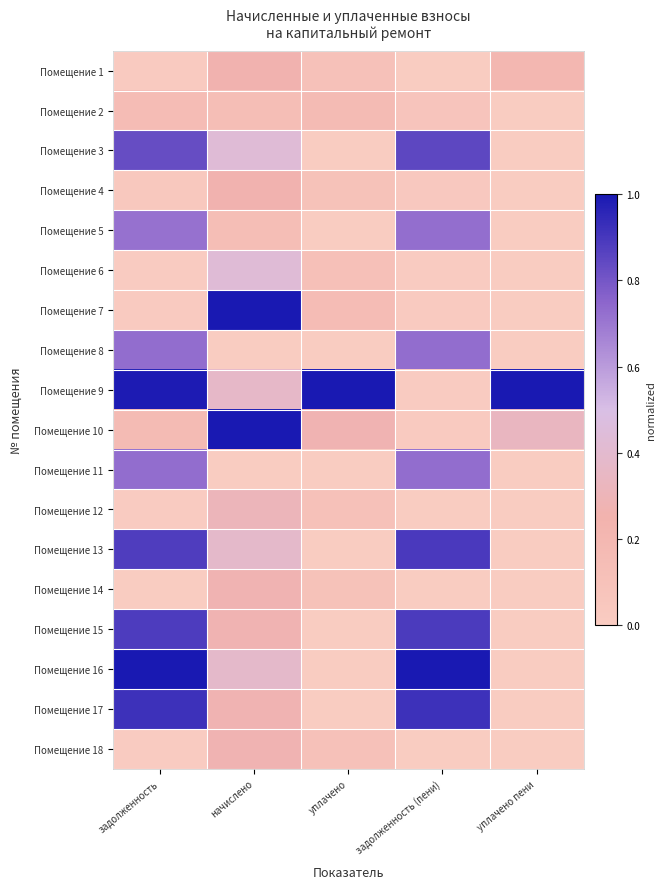

Reading left to right, list all the values displayed in this chart.

Помещение 1: задолженность=0.0	начислено=0.3	уплачено=0.1	задолженность (пени)=0.0	уплачено пени=0.2
Помещение 2: задолженность=0.2	начислено=0.1	уплачено=0.2	задолженность (пени)=0.1	уплачено пени=0.0
Помещение 3: задолженность=0.8	начислено=0.4	уплачено=0.0	задолженность (пени)=0.9	уплачено пени=0.0
Помещение 4: задолженность=0.0	начислено=0.3	уплачено=0.1	задолженность (пени)=0.0	уплачено пени=0.0
Помещение 5: задолженность=0.7	начислено=0.1	уплачено=0.0	задолженность (пени)=0.7	уплачено пени=0.0
Помещение 6: задолженность=0.0	начислено=0.4	уплачено=0.1	задолженность (пени)=0.0	уплачено пени=0.0
Помещение 7: задолженность=0.0	начислено=1.0	уплачено=0.2	задолженность (пени)=0.0	уплачено пени=0.0
Помещение 8: задолженность=0.7	начислено=0.0	уплачено=0.0	задолженность (пени)=0.7	уплачено пени=0.0
Помещение 9: задолженность=1.0	начислено=0.4	уплачено=1.0	задолженность (пени)=0.0	уплачено пени=1.0
Помещение 10: задолженность=0.2	начислено=1.0	уплачено=0.3	задолженность (пени)=0.0	уплачено пени=0.3
Помещение 11: задолженность=0.7	начислено=0.0	уплачено=0.0	задолженность (пени)=0.7	уплачено пени=0.0
Помещение 12: задолженность=0.0	начислено=0.3	уплачено=0.1	задолженность (пени)=0.0	уплачено пени=0.0
Помещение 13: задолженность=0.9	начислено=0.4	уплачено=0.0	задолженность (пени)=0.9	уплачено пени=0.0
Помещение 14: задолженность=0.0	начислено=0.3	уплачено=0.1	задолженность (пени)=0.0	уплачено пени=0.0
Помещение 15: задолженность=0.9	начислено=0.3	уплачено=0.0	задолженность (пени)=0.9	уплачено пени=0.0
Помещение 16: задолженность=1.0	начислено=0.4	уплачено=0.0	задолженность (пени)=1.0	уплачено пени=0.0
Помещение 17: задолженность=0.9	начислено=0.3	уплачено=0.0	задолженность (пени)=0.9	уплачено пени=0.0
Помещение 18: задолженность=0.0	начислено=0.3	уплачено=0.1	задолженность (пени)=0.0	уплачено пени=0.0